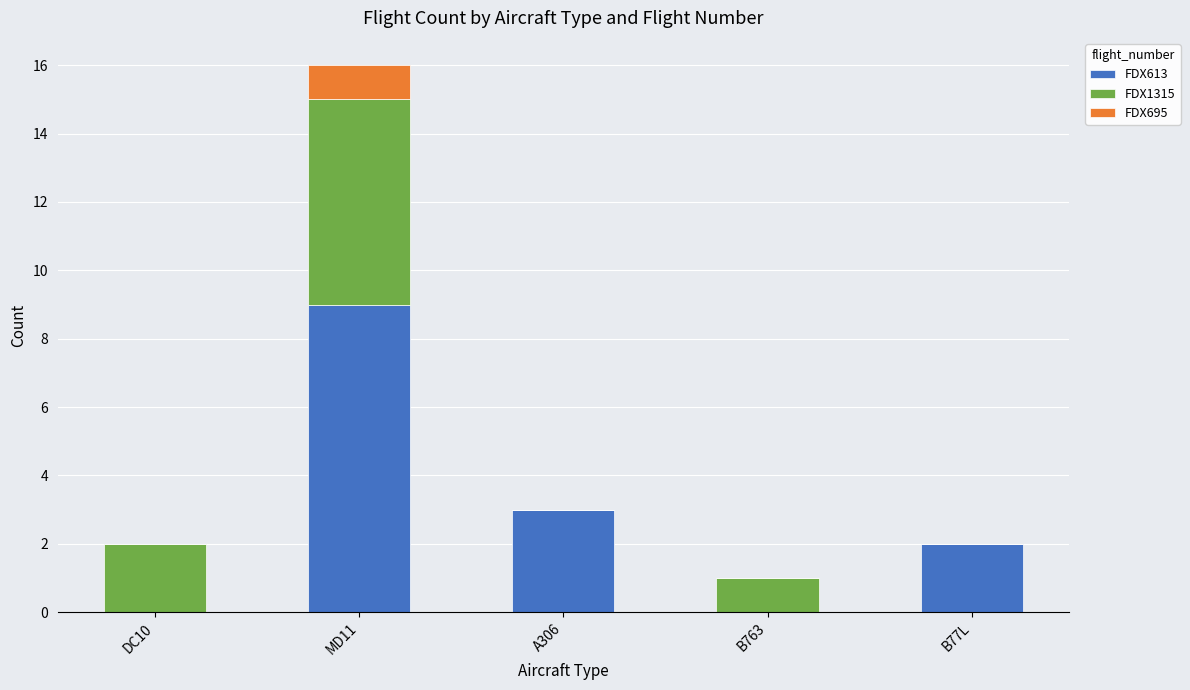

Is it true that FDX613 equals 2 at B77L?

True